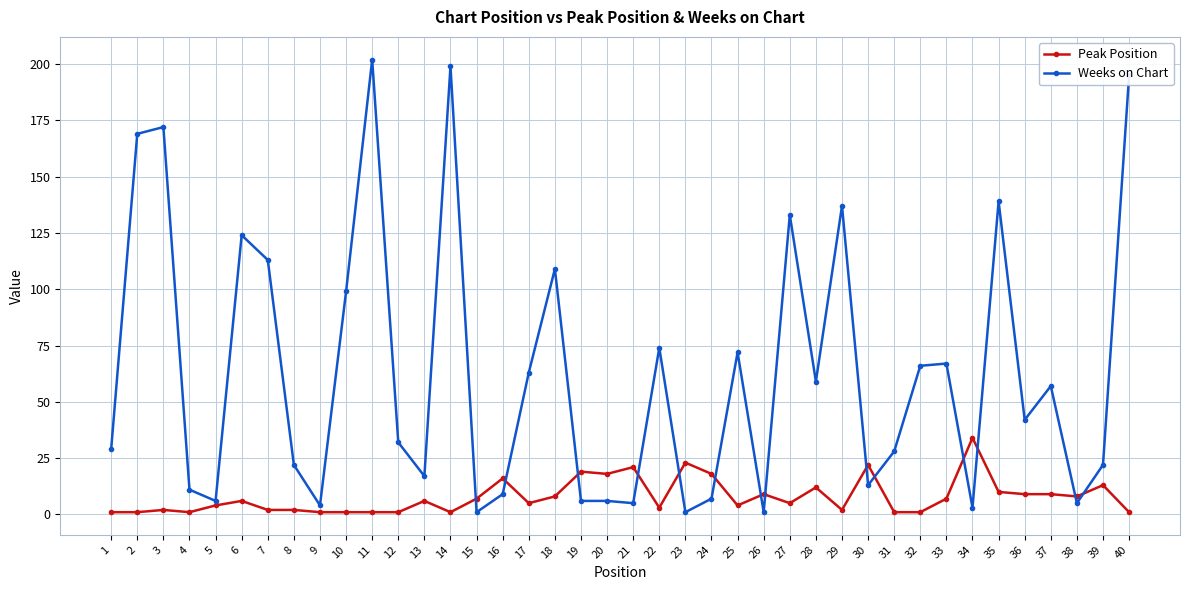

Does the chart display data point markers on the line(s)?

Yes